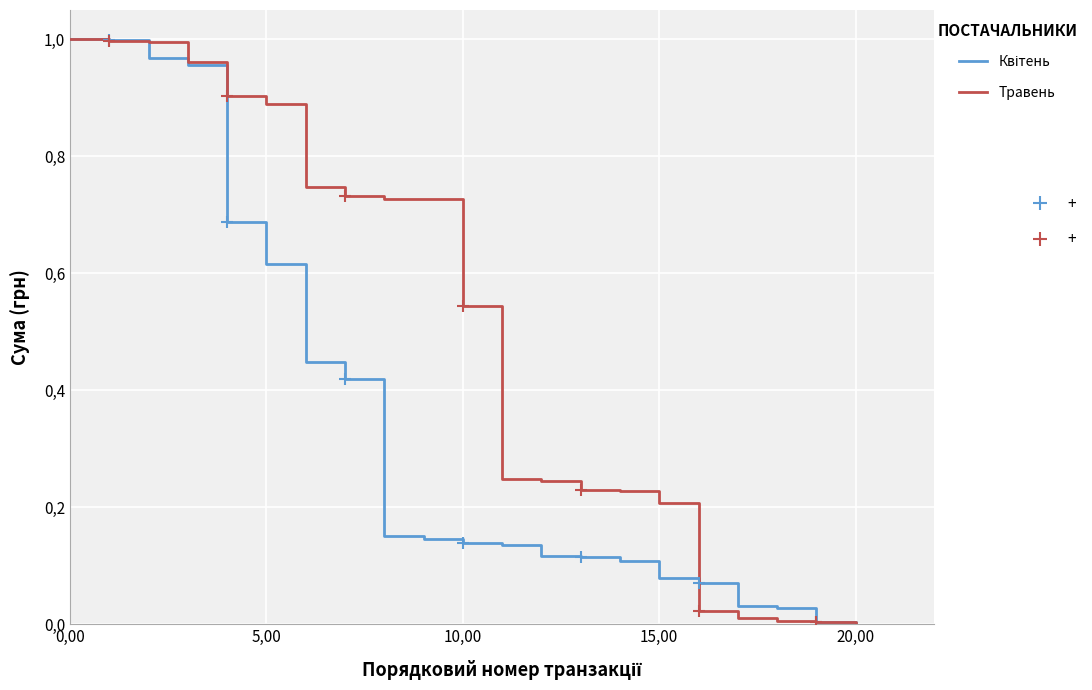

How many lines are shown in the chart?

2